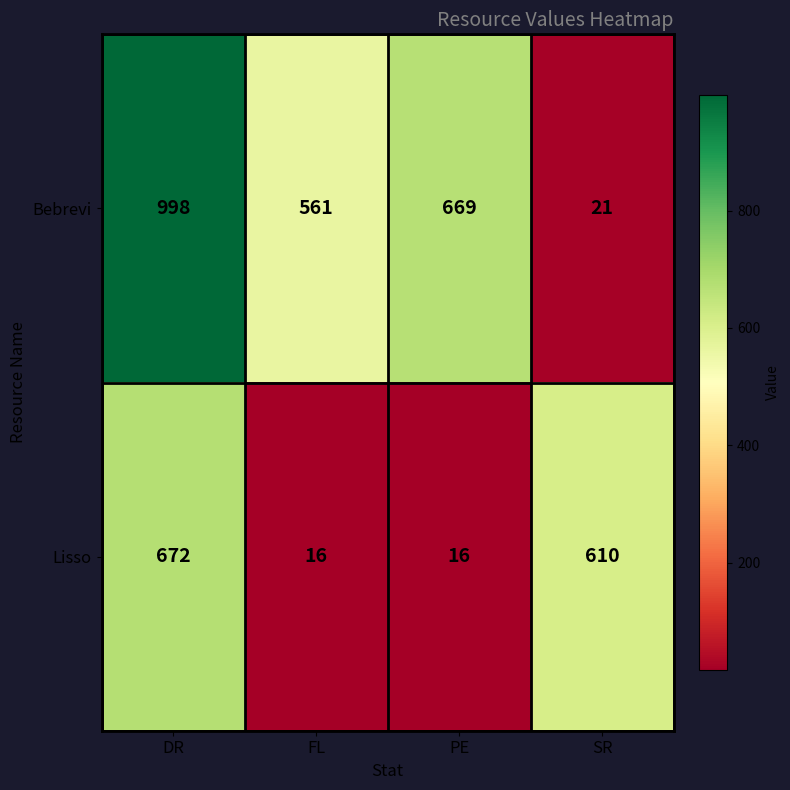

At which label is Bebrevi closest to 509?

FL